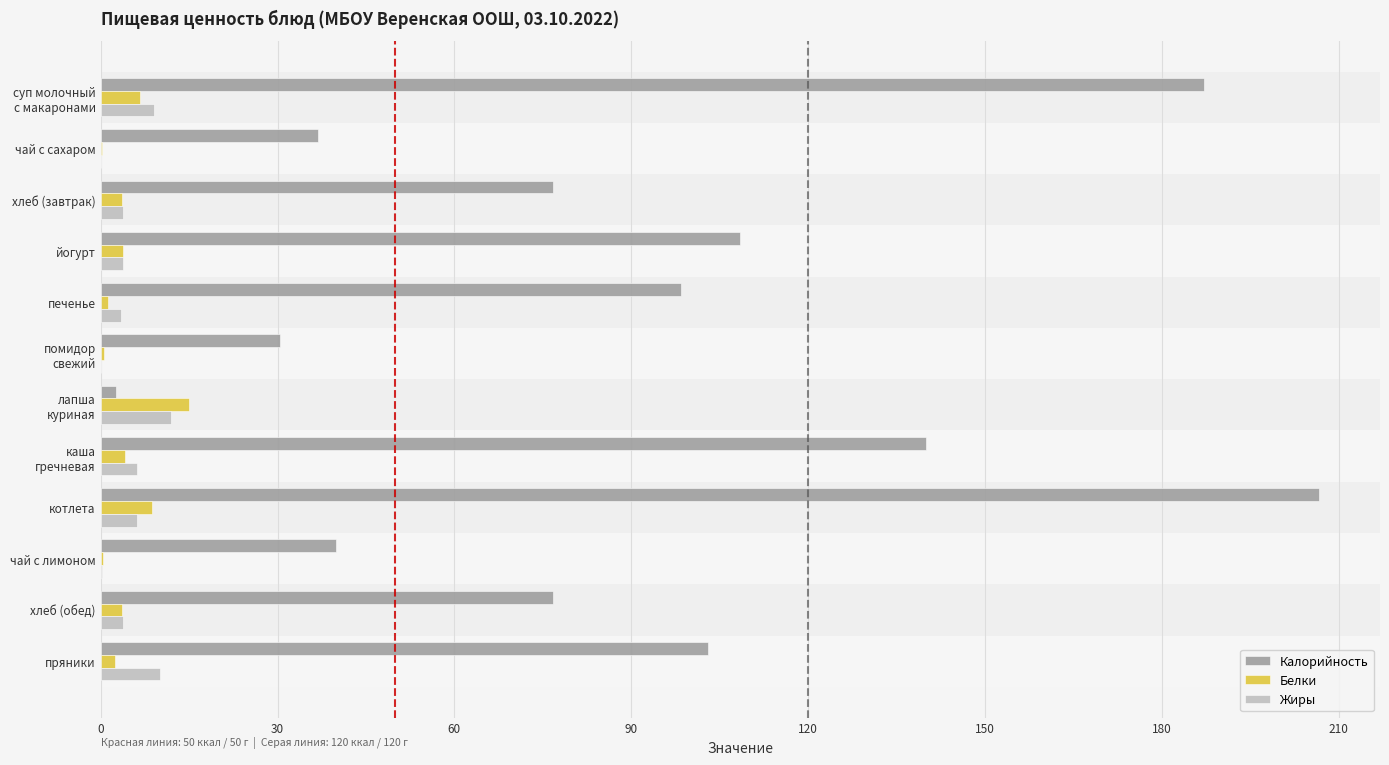

Between чай с сахаром and йогурт, which series saw the biggest shift?

Калорийность